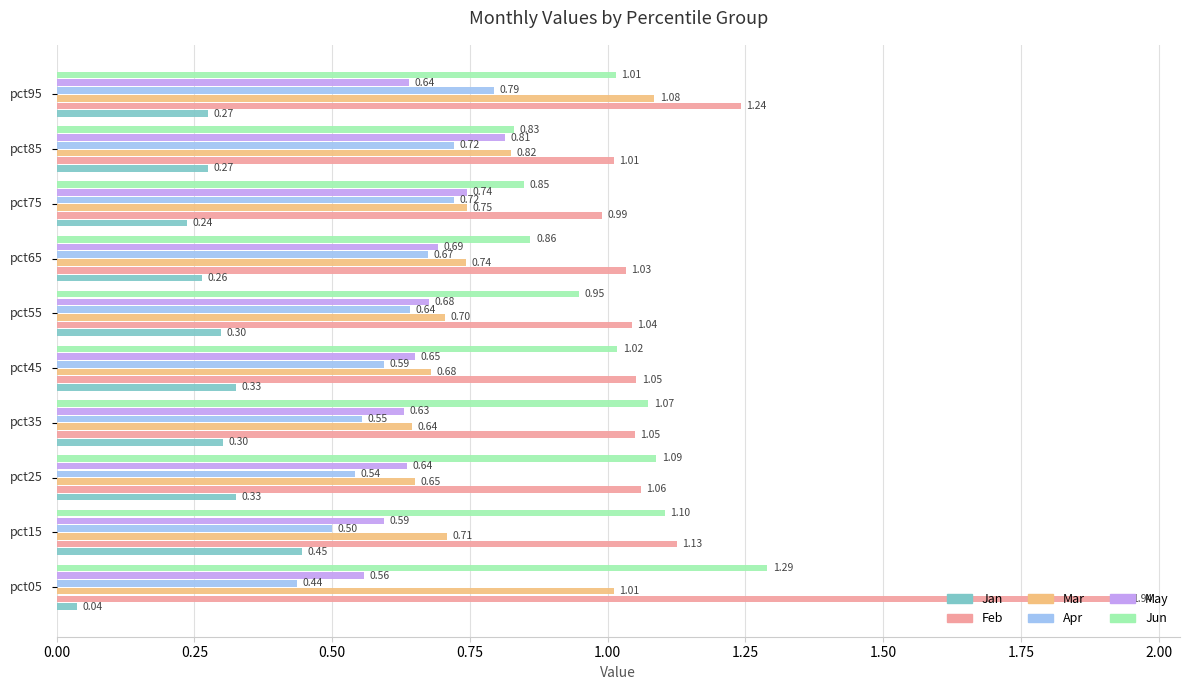

Rank the series by their maximum value, from highest to lowest.

Feb, Jun, Mar, May, Apr, Jan